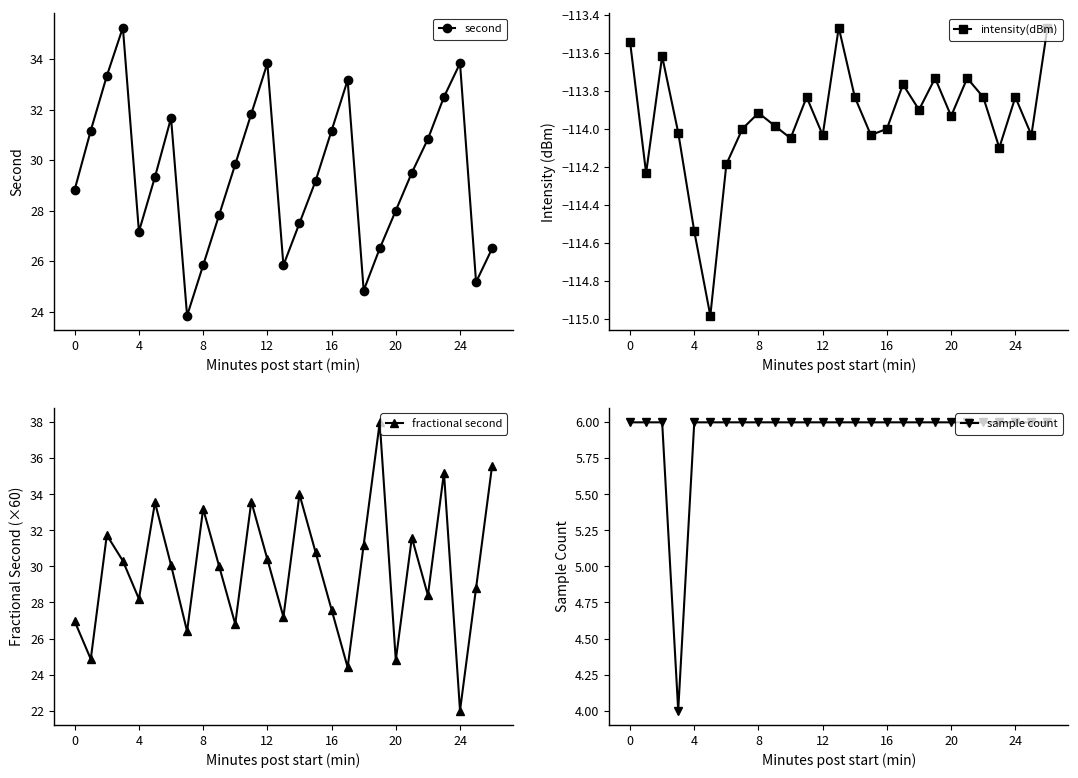

What is the lowest value of the second series?

23.8